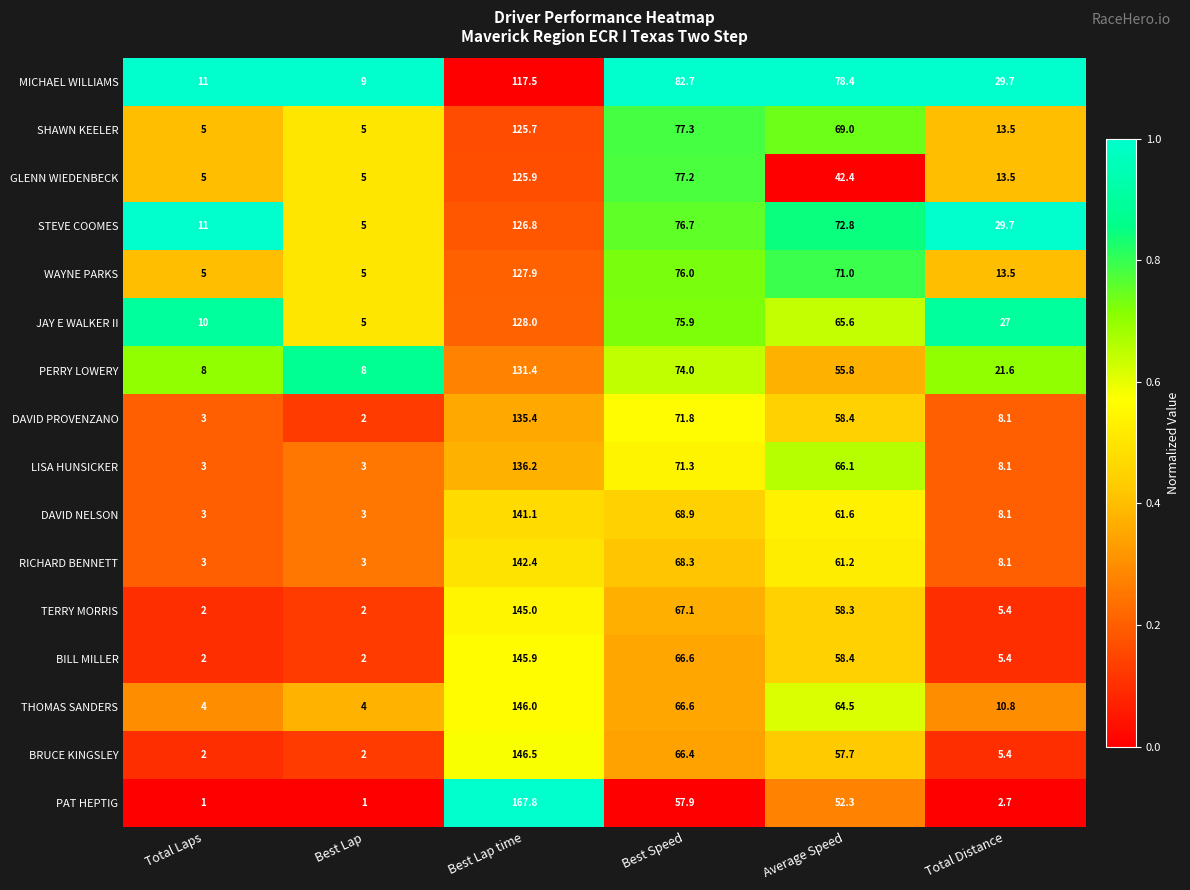

Is it true that BILL MILLER equals 3.4 at Best Lap?

False